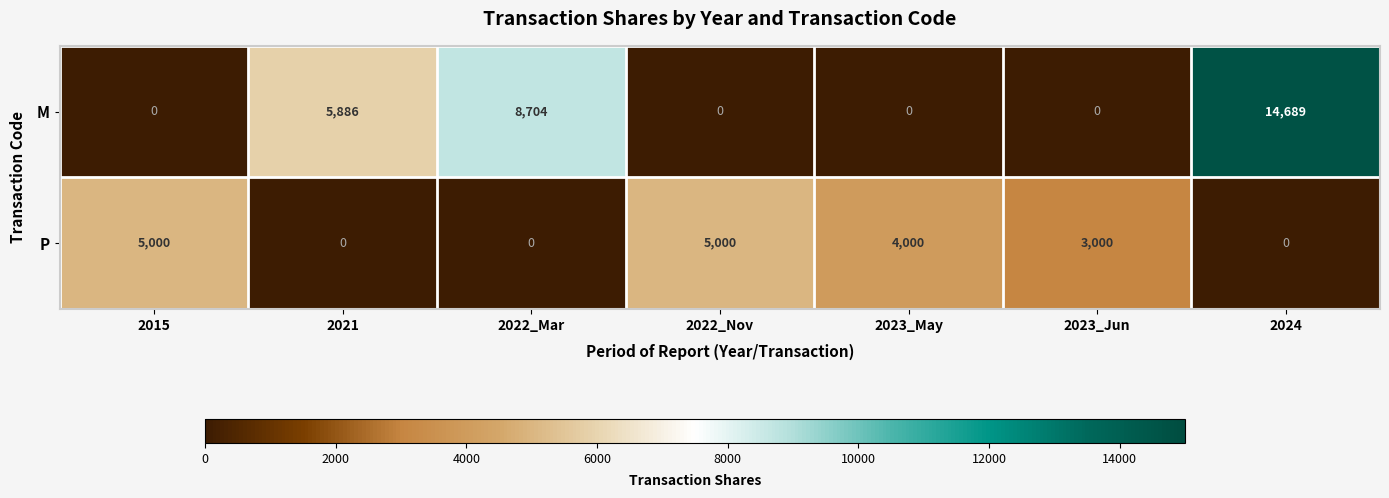

What is the difference between the highest and lowest values at 2022_Mar?

8704